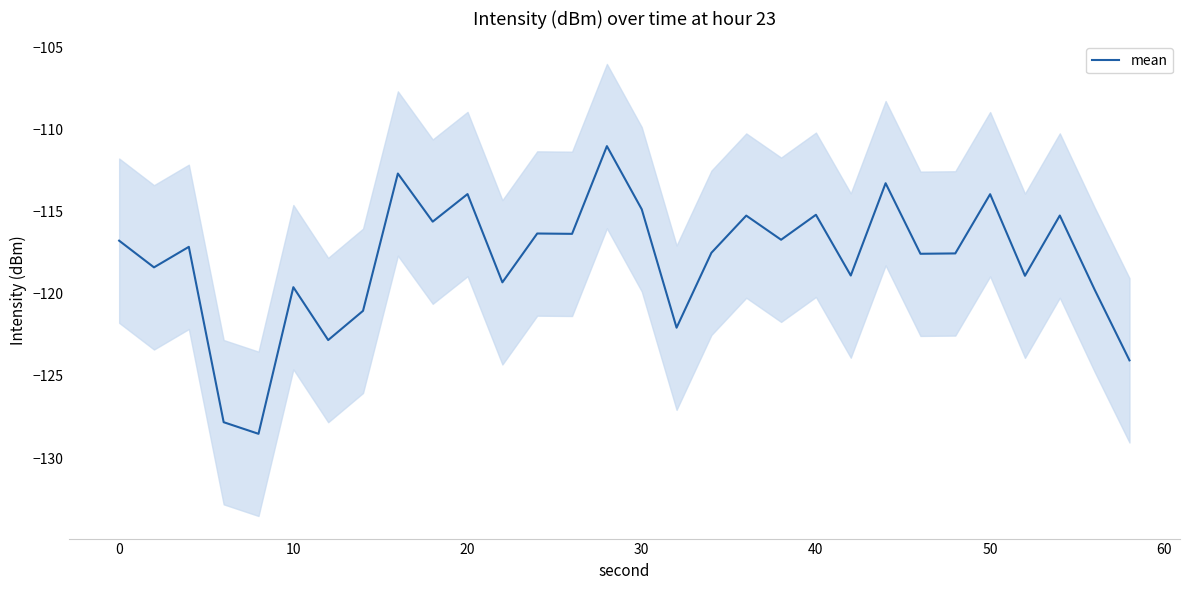

What is the highest value of the mean series?

-111.0